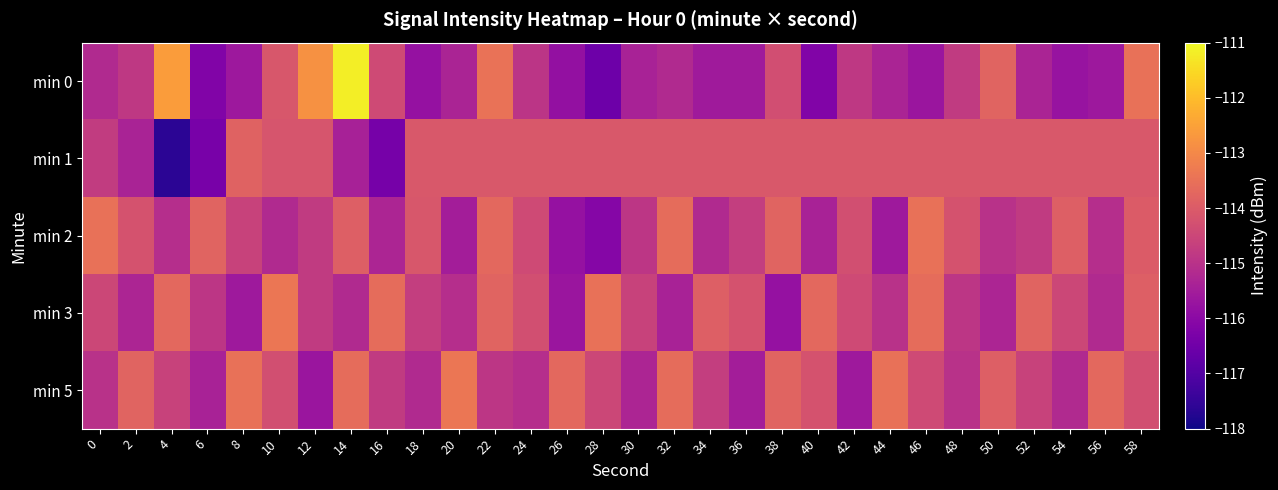

Reading right to left, what are all the values shown in this chart?

min 0: 58=-113.5	56=-115.6	54=-115.7	52=-115.3	50=-113.8	48=-114.8	46=-115.7	44=-115.3	42=-114.8	40=-116.2	38=-114.3	36=-115.6	34=-115.6	32=-115.2	30=-115.4	28=-116.5	26=-115.8	24=-114.9	22=-113.5	20=-115.3	18=-115.8	16=-114.4	14=-111.2	12=-112.8	10=-114.1	8=-115.6	6=-116.2	4=-112.6	2=-114.8	0=-115.2
min 1: 58=-114.1	56=-114.1	54=-114.1	52=-114.1	50=-114.1	48=-114.1	46=-114.1	44=-114.1	42=-114.1	40=-114.1	38=-114.1	36=-114.1	34=-114.1	32=-114.1	30=-114.1	28=-114.1	26=-114.1	24=-114.1	22=-114.1	20=-114.1	18=-114.1	16=-116.4	14=-115.4	12=-114.2	10=-114.2	8=-113.8	6=-116.3	4=-117.6	2=-115.4	0=-114.8
min 2: 58=-114.0	56=-115.1	54=-113.9	52=-114.8	50=-115.0	48=-114.2	46=-113.5	44=-115.6	42=-114.3	40=-115.4	38=-113.8	36=-114.7	34=-115.2	32=-113.6	30=-114.9	28=-116.1	26=-115.8	24=-114.4	22=-113.7	20=-115.5	18=-114.1	16=-115.3	14=-113.9	12=-114.8	10=-115.2	8=-114.6	6=-113.8	4=-115.1	2=-114.2	0=-113.5
min 3: 58=-113.9	56=-115.2	54=-114.5	52=-113.8	50=-115.3	48=-114.9	46=-113.6	44=-115.0	42=-114.4	40=-113.7	38=-115.8	36=-114.2	34=-113.9	32=-115.4	30=-114.6	28=-113.5	26=-115.7	24=-114.3	22=-113.8	20=-115.1	18=-114.7	16=-113.6	14=-115.2	12=-114.8	10=-113.4	8=-115.6	6=-114.9	4=-113.7	2=-115.3	0=-114.5
min 5: 58=-114.3	56=-113.7	54=-115.2	52=-114.6	50=-113.9	48=-115.0	46=-114.4	44=-113.5	42=-115.6	40=-114.2	38=-113.8	36=-115.5	34=-114.7	32=-113.6	30=-115.3	28=-114.5	26=-113.7	24=-115.1	22=-114.9	20=-113.4	18=-115.2	16=-114.8	14=-113.6	12=-115.7	10=-114.3	8=-113.5	6=-115.4	4=-114.6	2=-113.8	0=-115.0